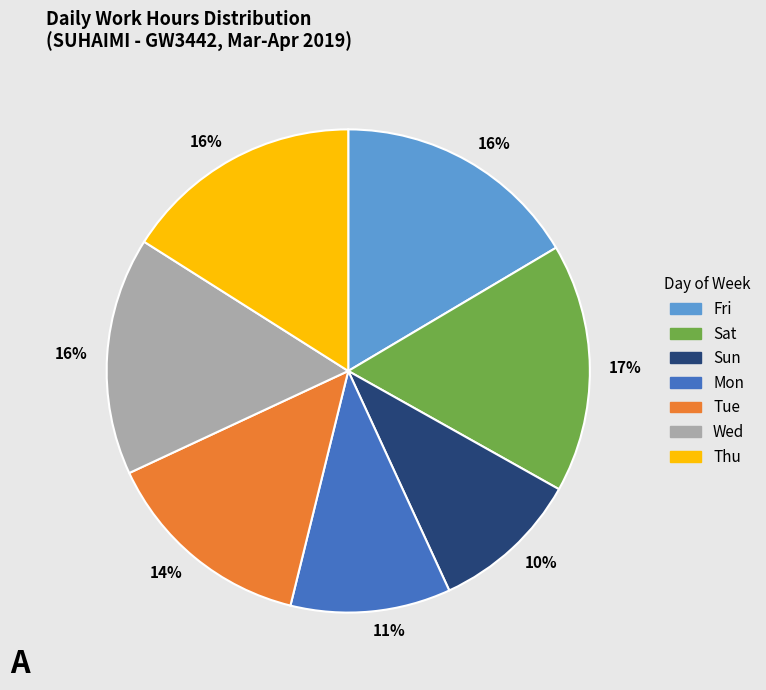

Is there any slice that represents more than half of the pie?

No